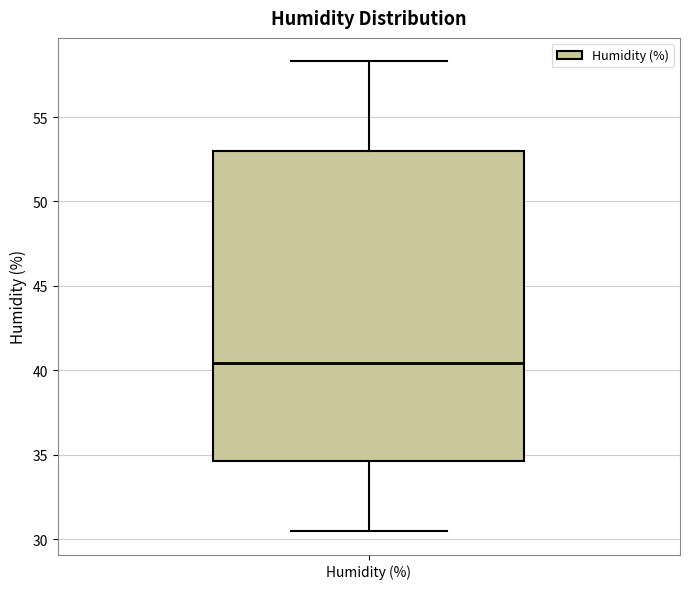

Read this box plot against the y-axis: the position of the median line, the range covered by the box, and the ends of both whiskers. The values are not printed on the chart, so give them approximately, as read against the axis.

median 40.5, box 34.5 to 53.0, whiskers 30.5 to 58.5